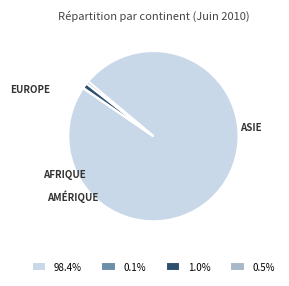

To the nearest percent, what is the average slice percentage?

25%